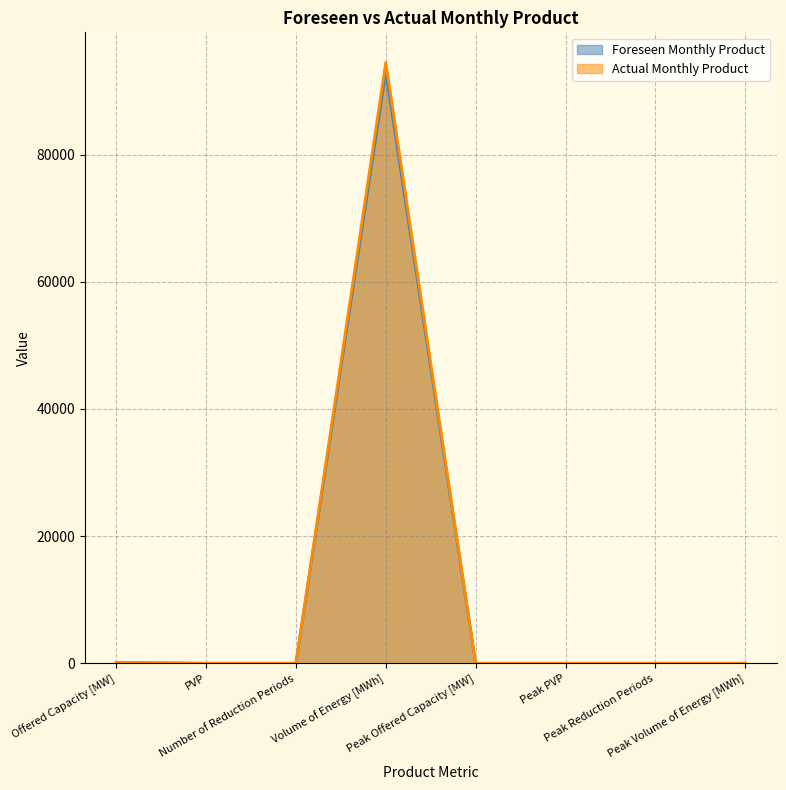

Which has a higher value, Peak Volume of Energy [MWh] or Peak Reduction Periods?

Peak Volume of Energy [MWh]